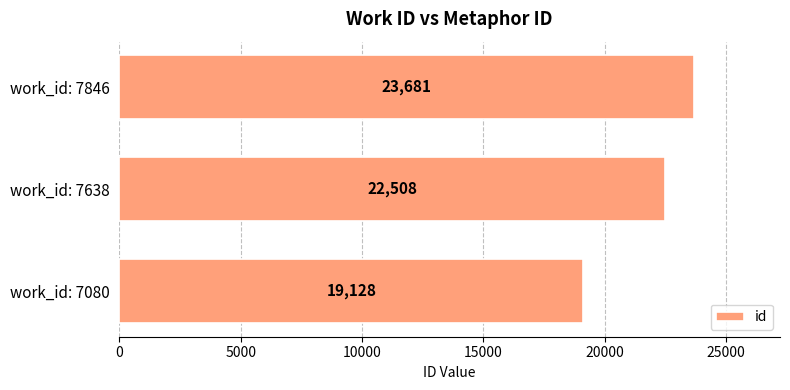

Reading top to bottom, what are all the values shown in this chart?

23681	22508	19128